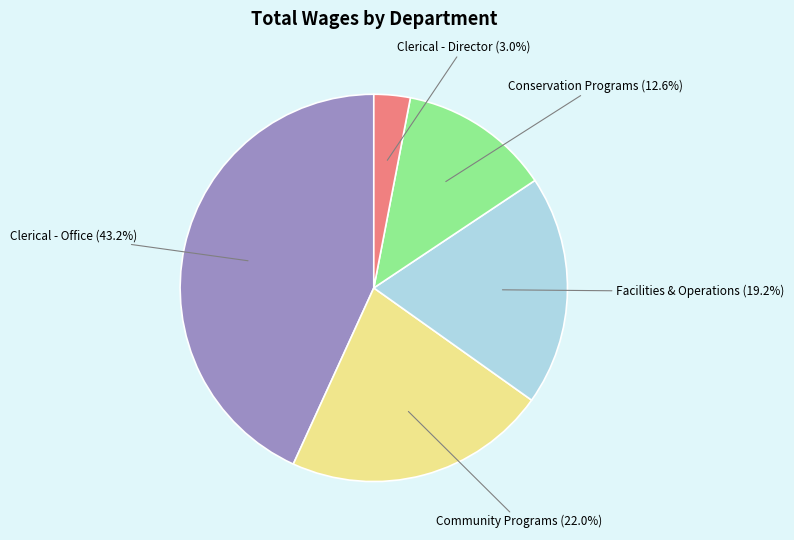

Does Clerical - Office account for over 50% of the chart?

No